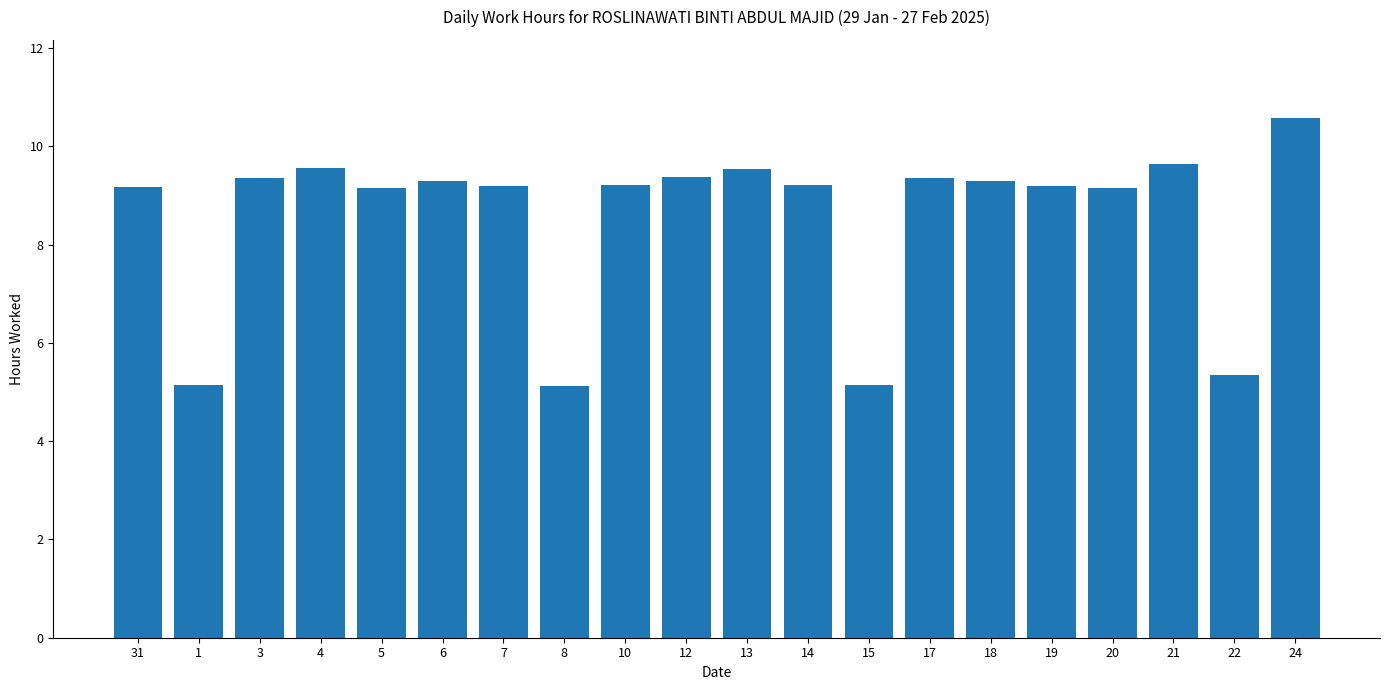

Does the chart contain stacked bars?

No